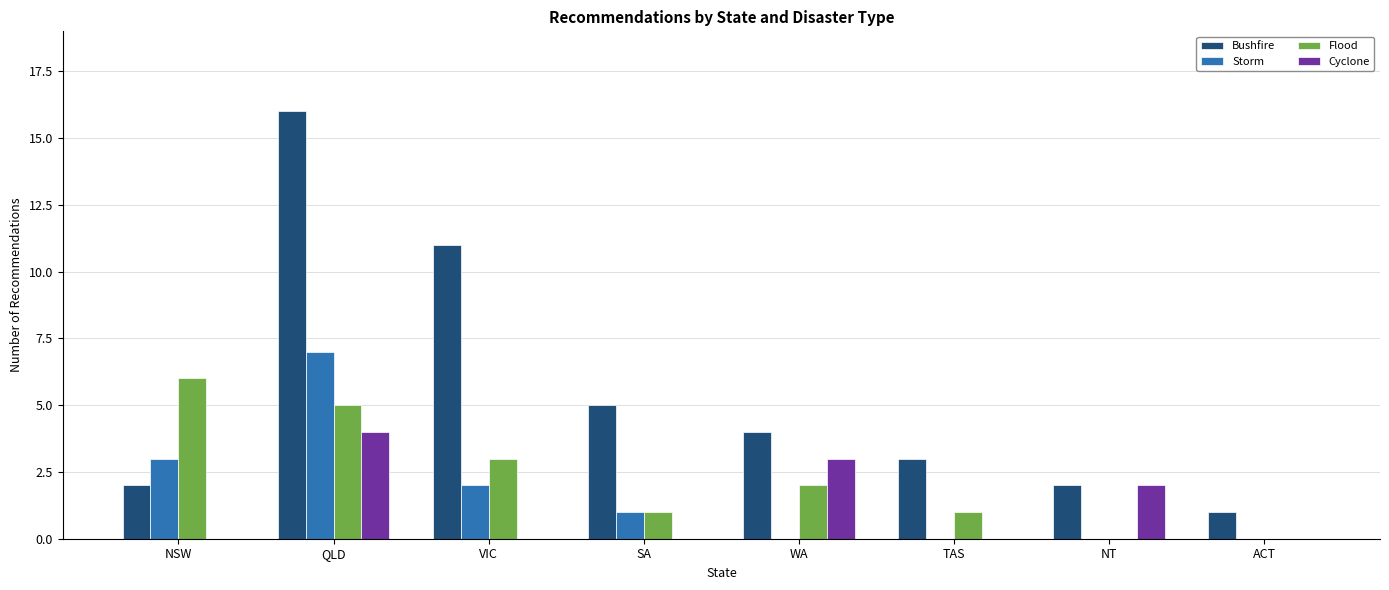

How many series are shown in this chart?

4